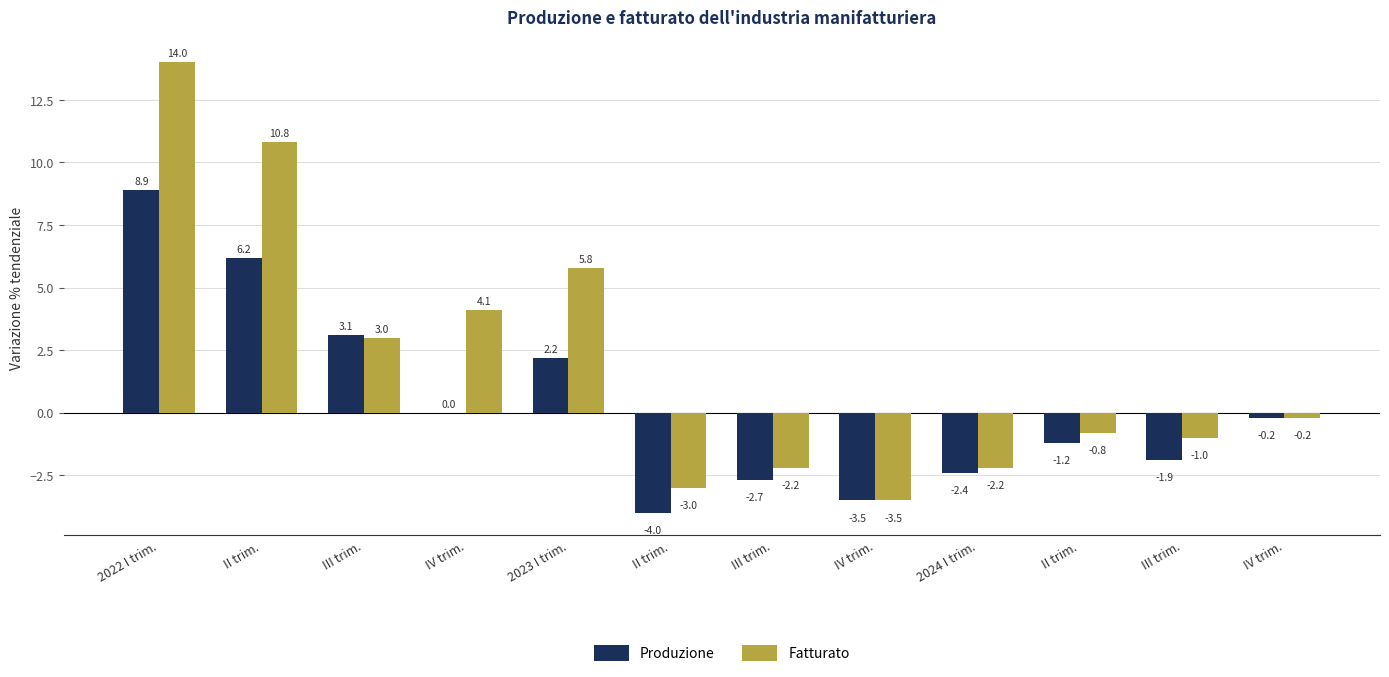

Count the number of data series in this chart.

2